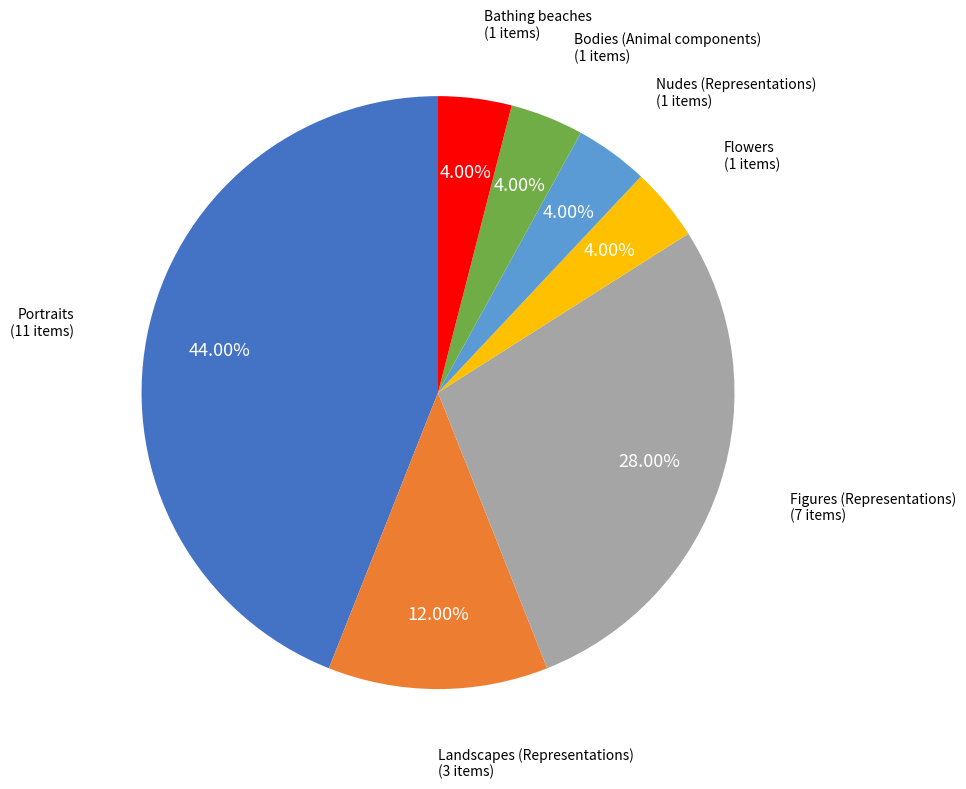

Do Flowers and Bodies (Animal components) together represent more than half of the pie?

No